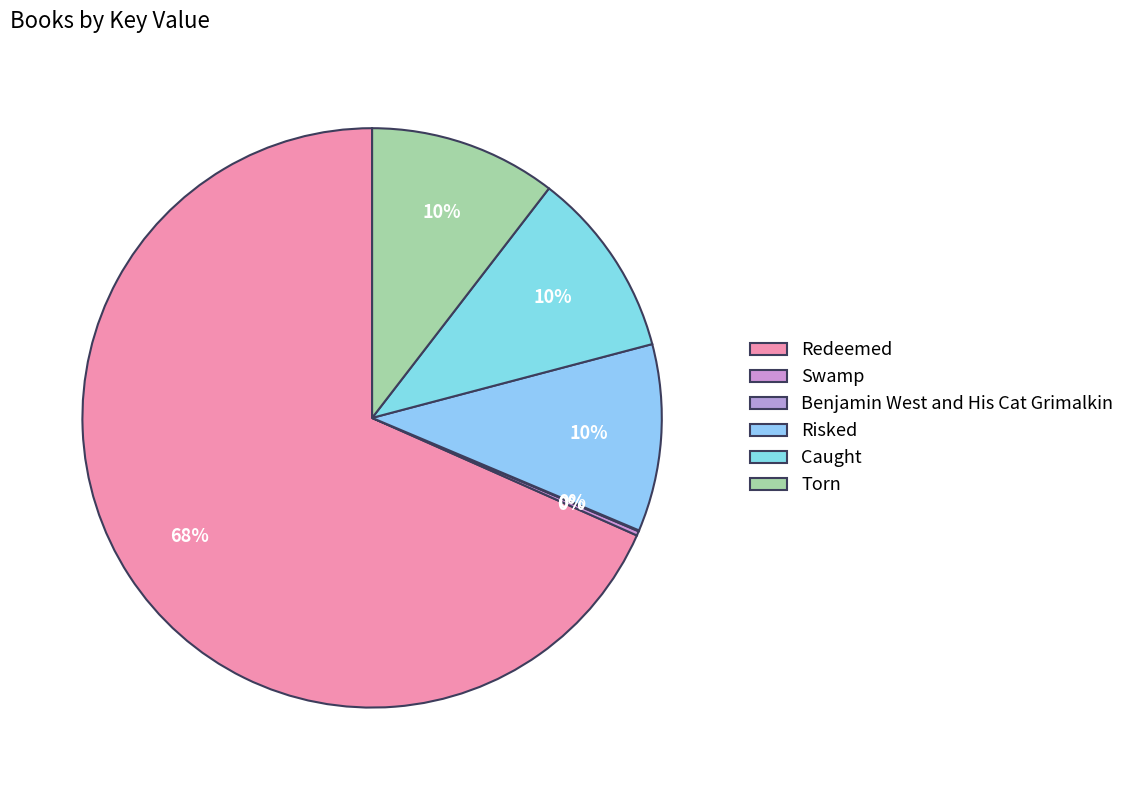

Between Caught and Torn, which is larger?

Caught